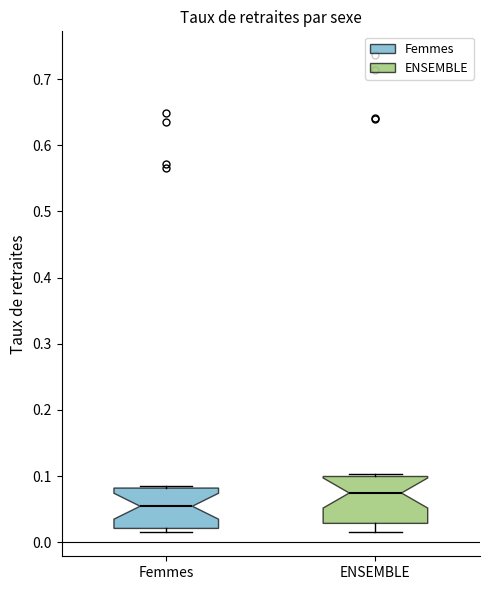

Where is the lower edge of the box for ENSEMBLE on the y-axis? The values are not printed on the chart, so give them approximately, as read against the axis.

0.03